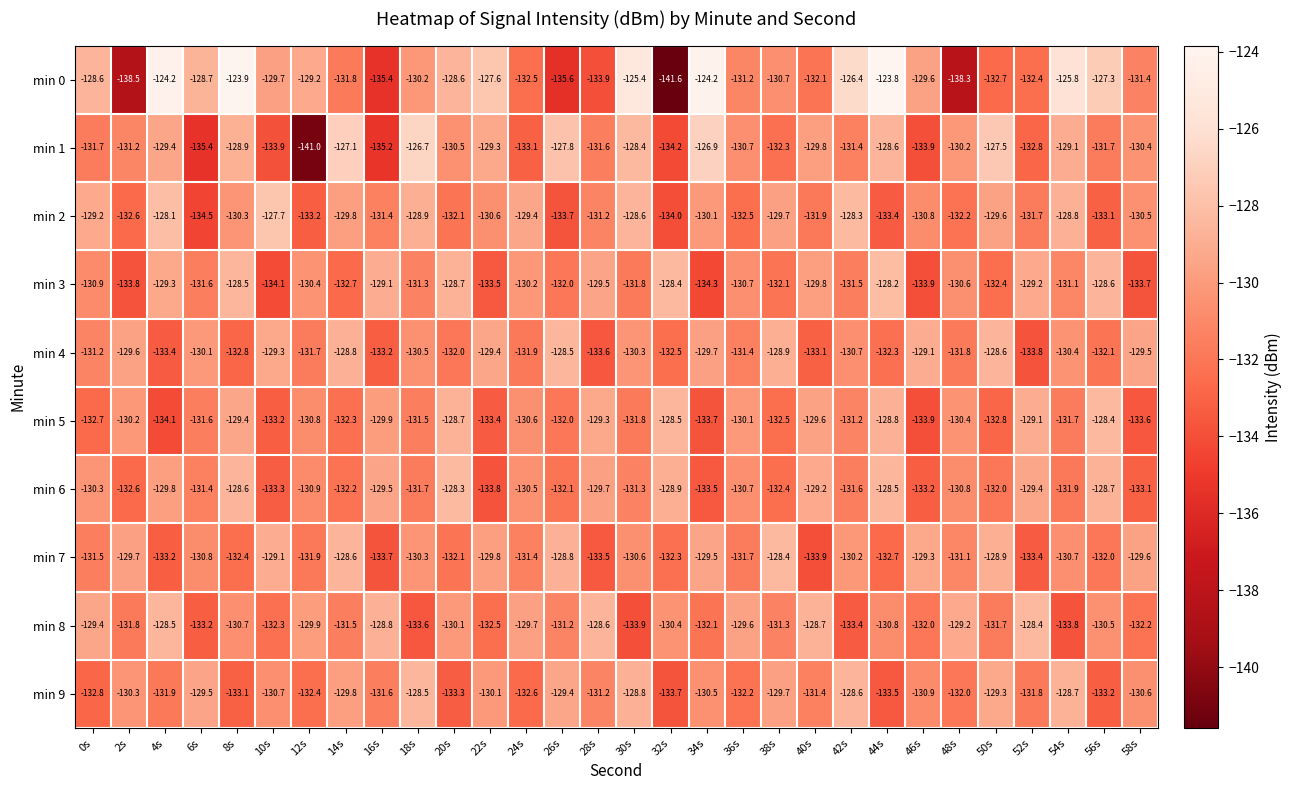

What is the approximate value of min 4 at 26s?

-128.5